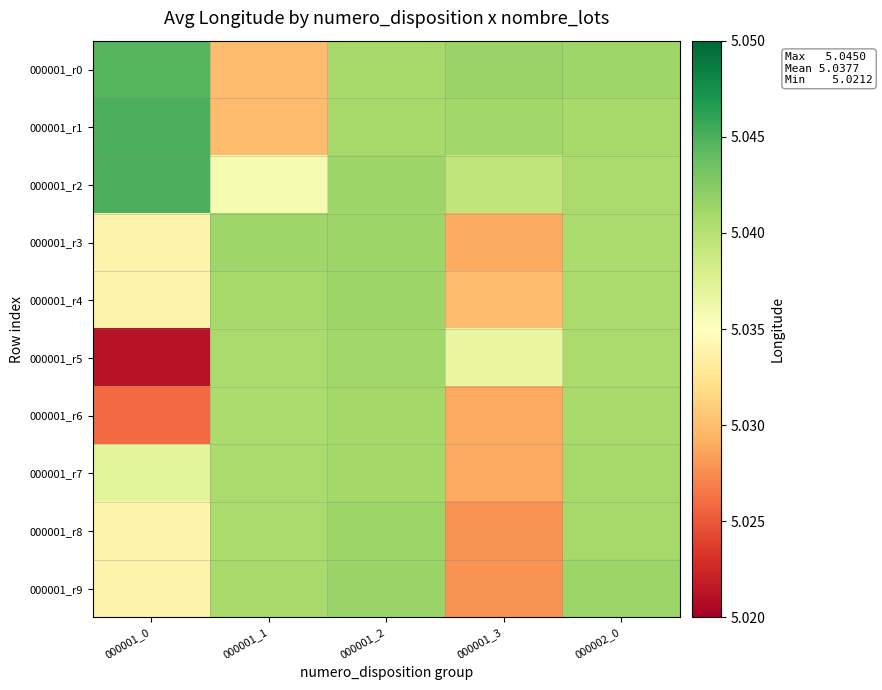

Which series has the largest range (max minus min)?

000001_r5